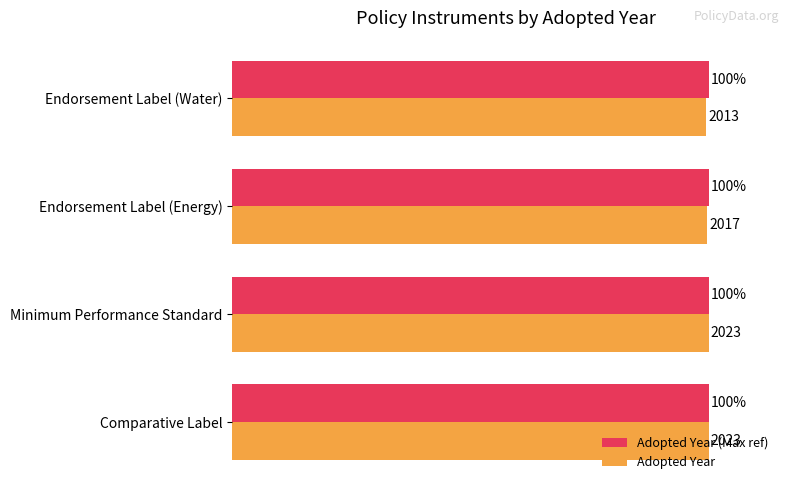

What is the value of the Adopted Year bar at the 3rd from the left?

99.7